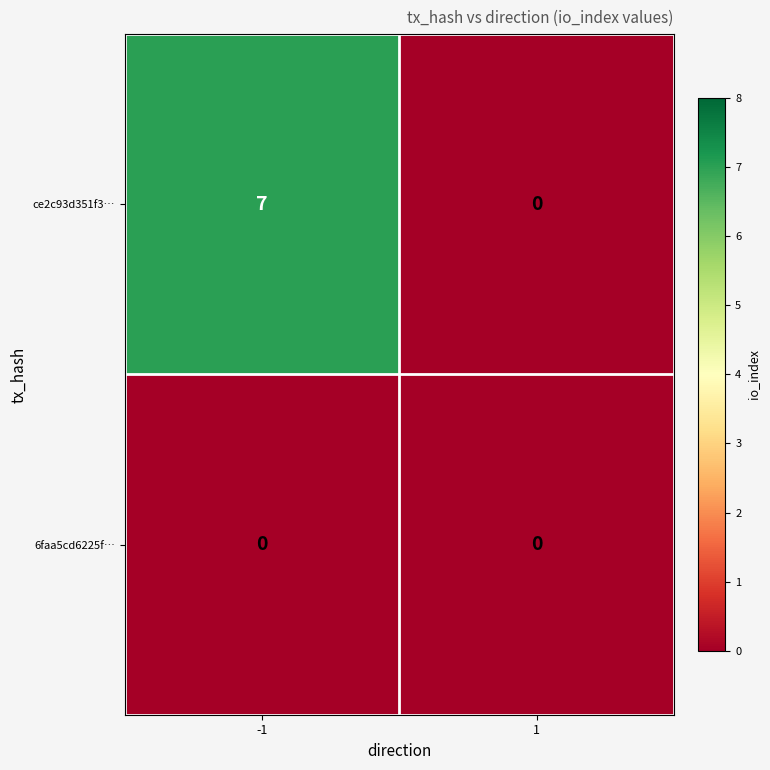

What is the average value of the ce2c93d351f3… series?

4